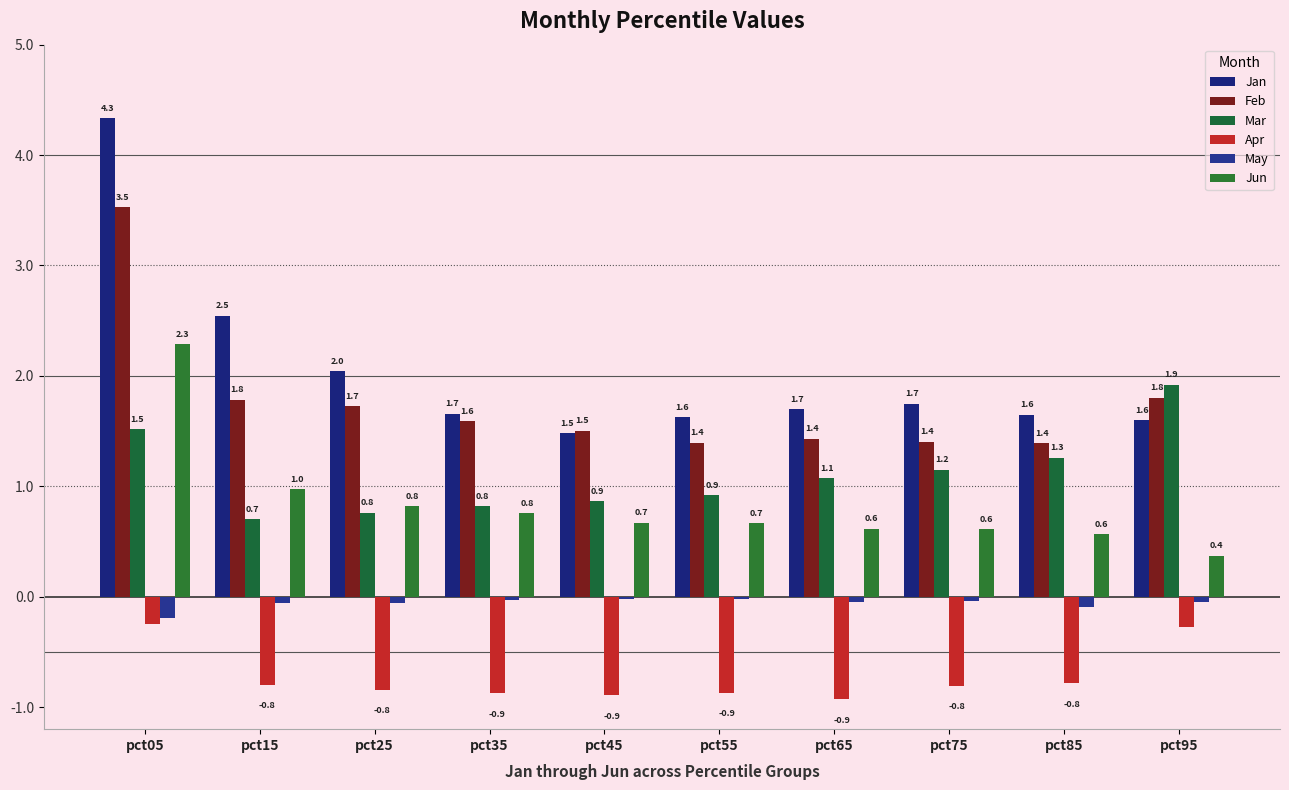

At how many categories does at least one series exceed 2?

3